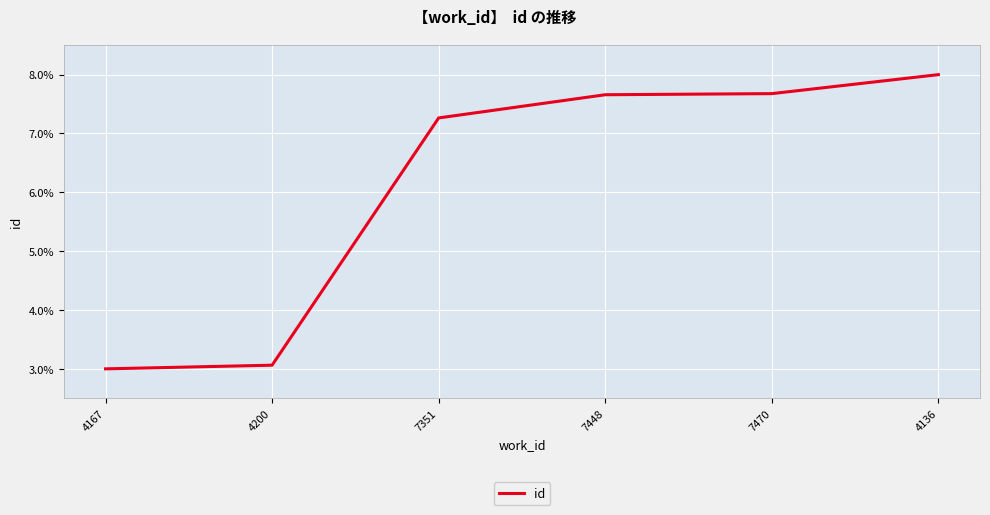

What position from the left is 7470?

5